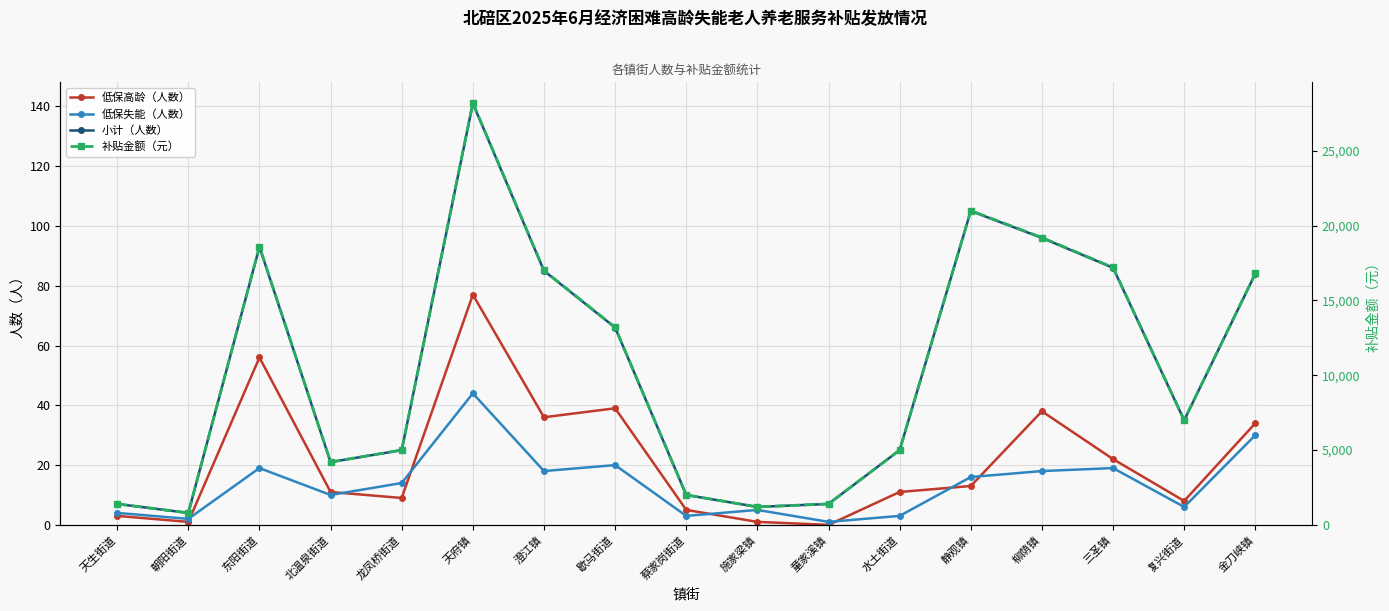

Reading left to right, what are all the values shown in this chart?

低保高龄（人数）: 3	1	56	11	9	77	36	39	5	1	0	11	13	38	22	8	34
低保失能（人数）: 4	2	19	10	14	44	18	20	3	5	1	3	16	18	19	6	30
小计（人数）: 7	4	93	21	25	141	85	66	10	6	7	25	105	96	86	35	84
补贴金额（元）: 1400	800	18600	4200	5000	28200	17000	13200	2000	1200	1400	5000	21000	19200	17200	7000	16800